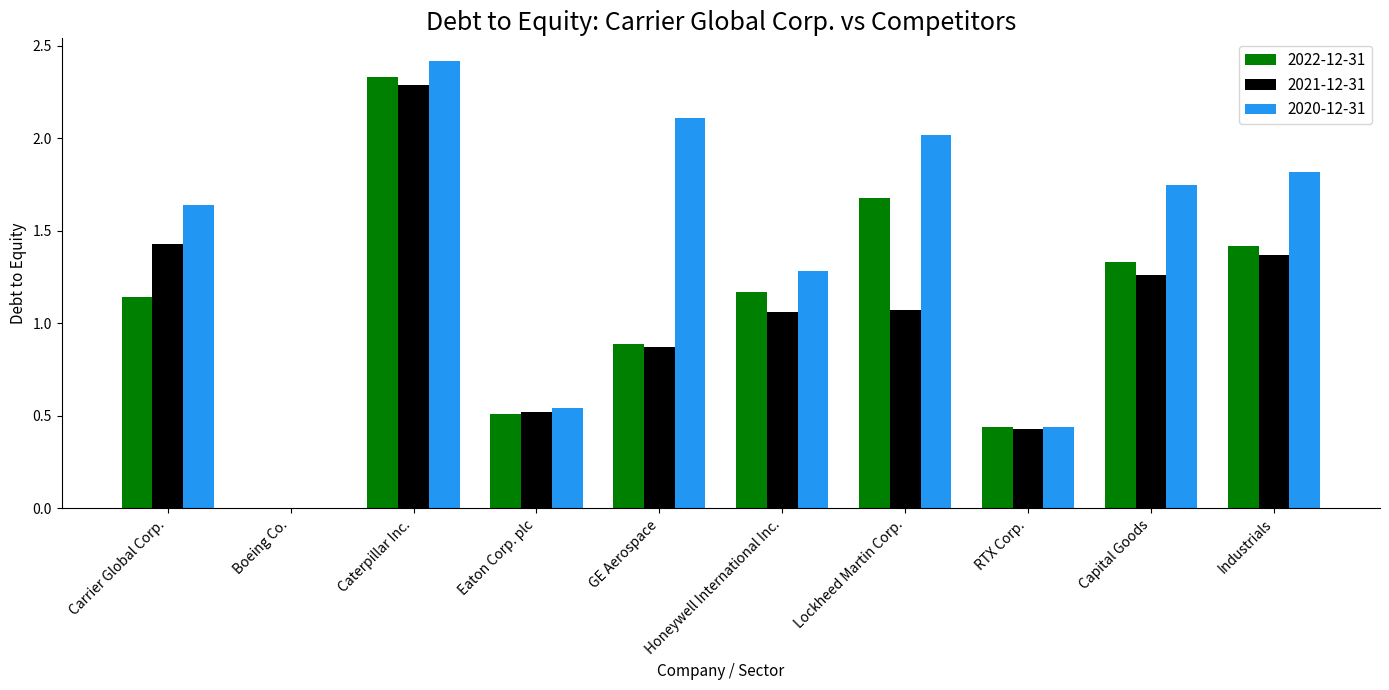

Which series has the largest total across all categories?

2020-12-31